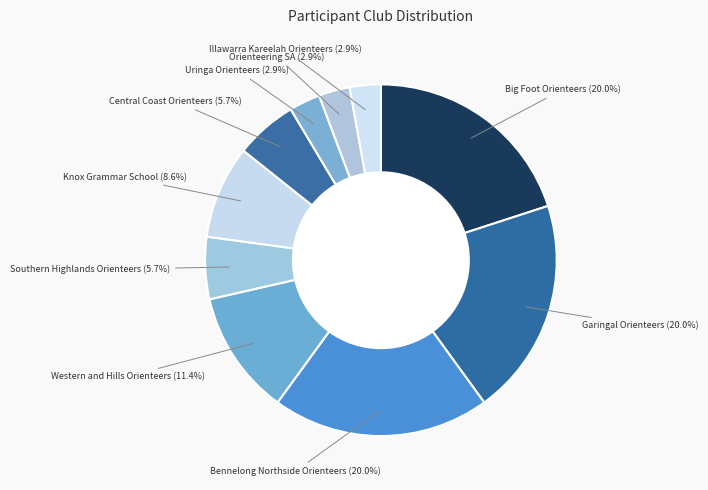

Is there a majority slice in this chart?

No